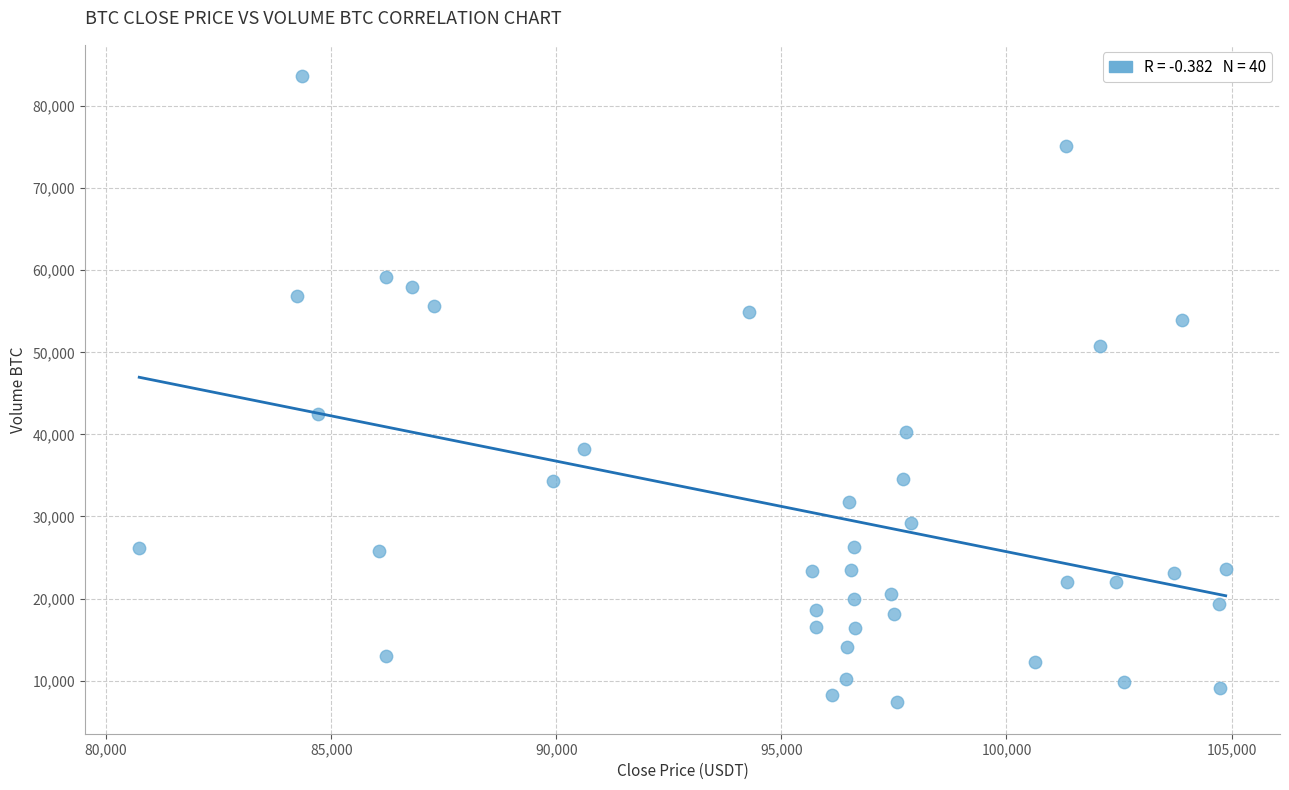

What is the range of X values (max minus min)?

24136.1